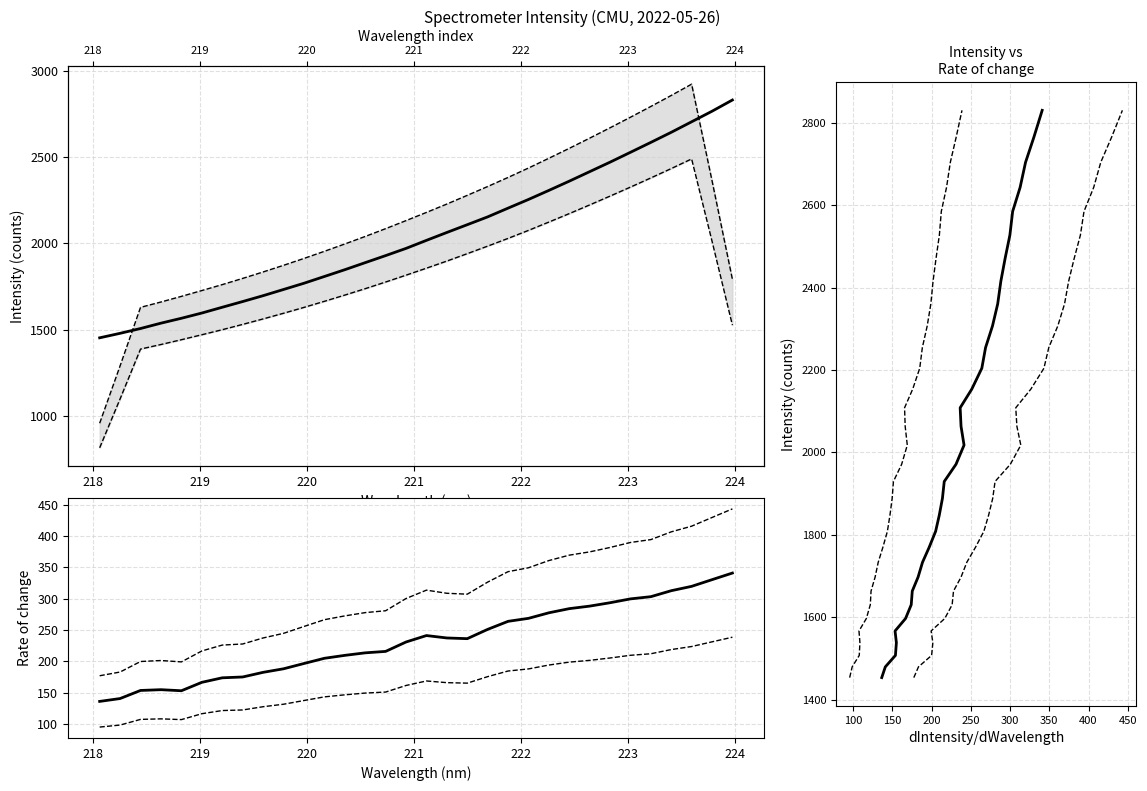

What is the difference between the maximum and minimum values?

1376.4